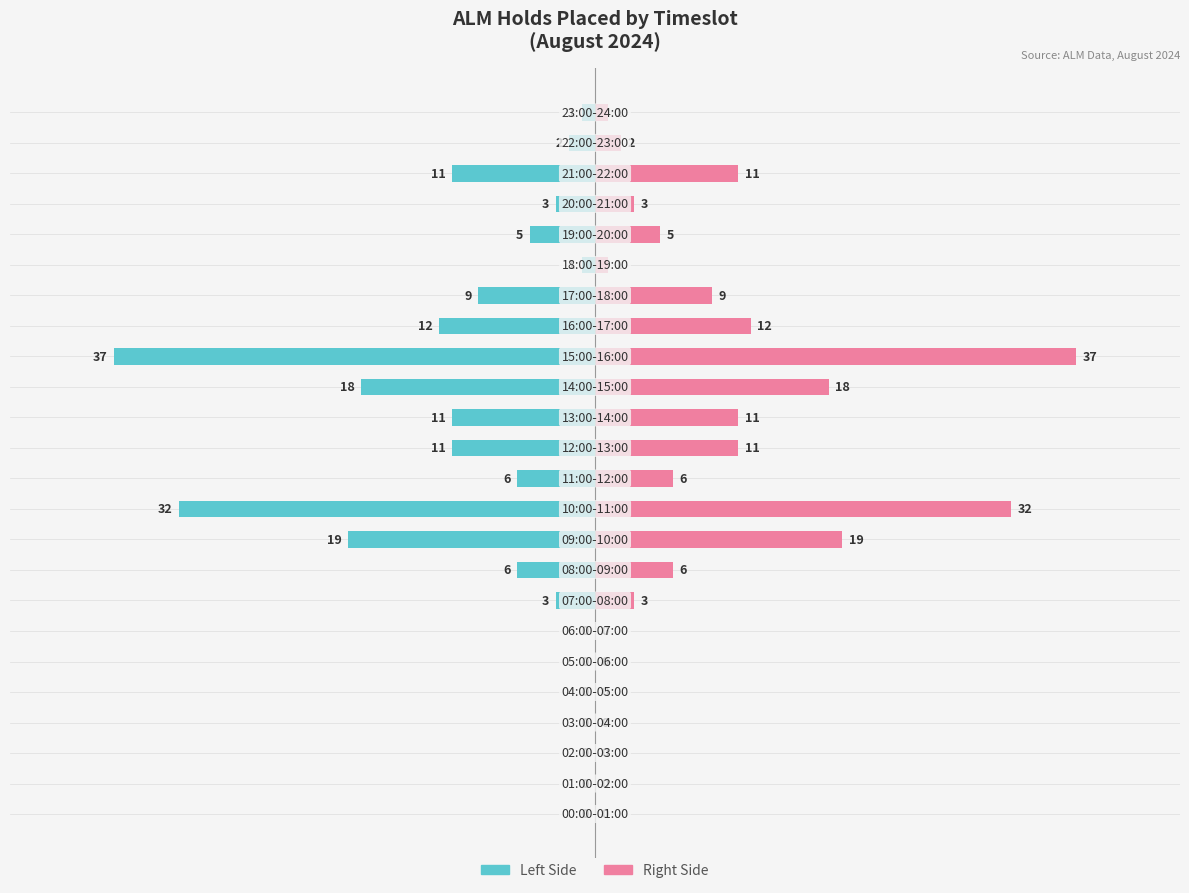

The value of ALM Holds Placed (Right) at 14 is 26. True or false?

False